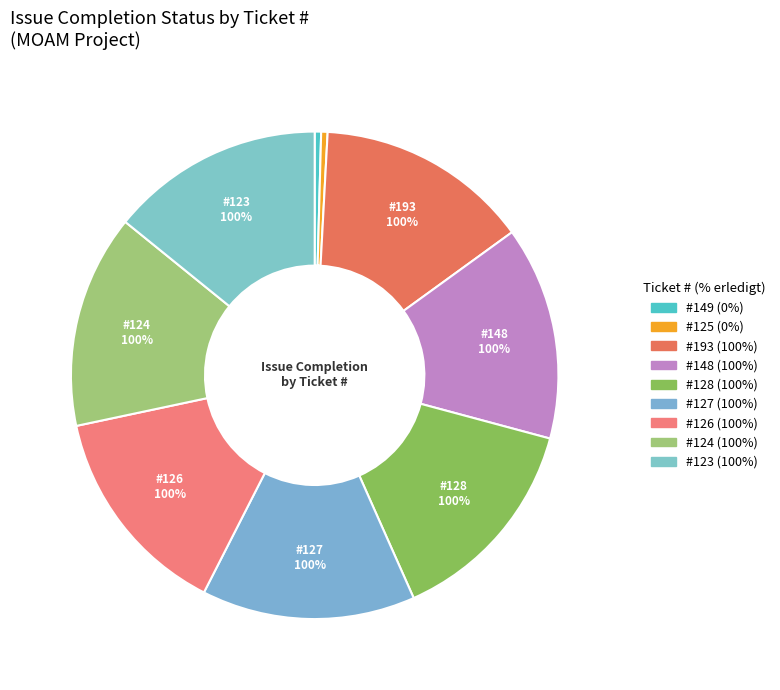

Count the number of slices in the pie.

9